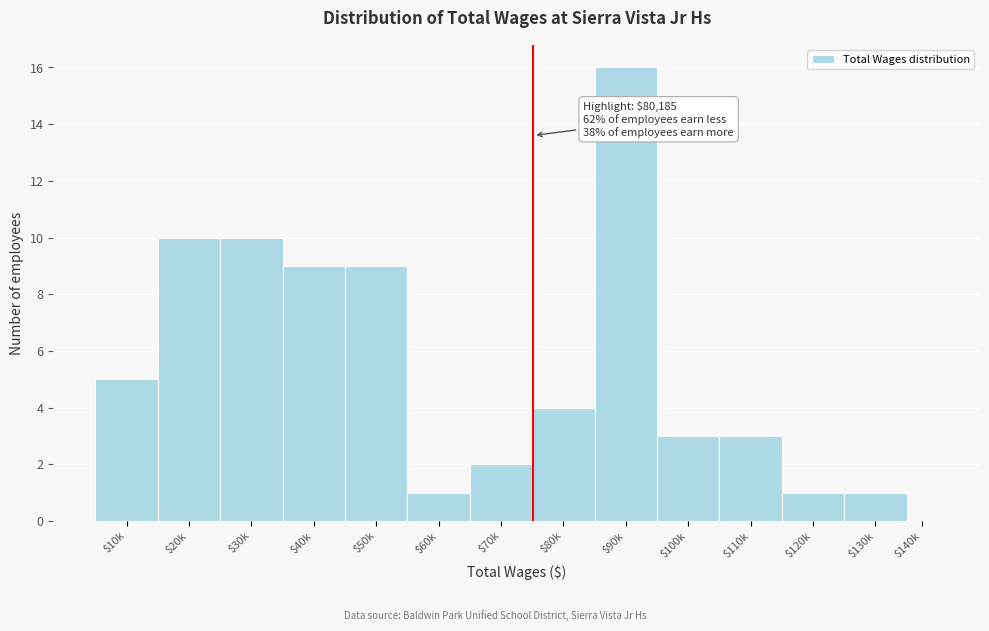

The value at $120k is 1. True or false?

True